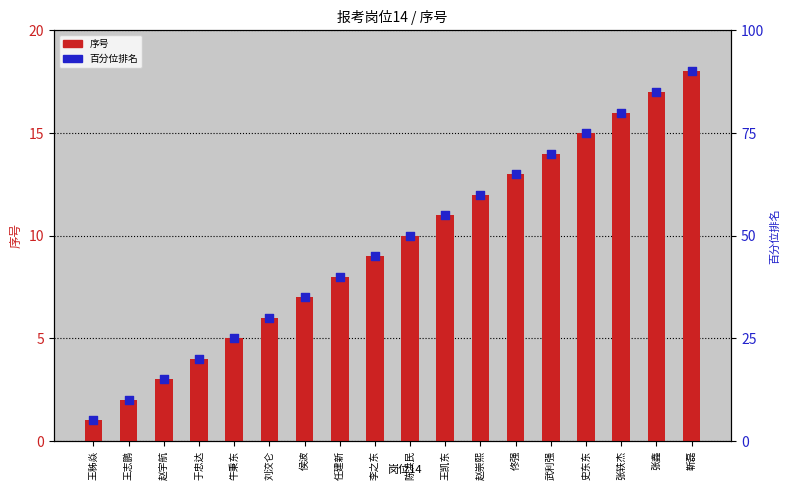

At how many categories does at least one series exceed 15?

4